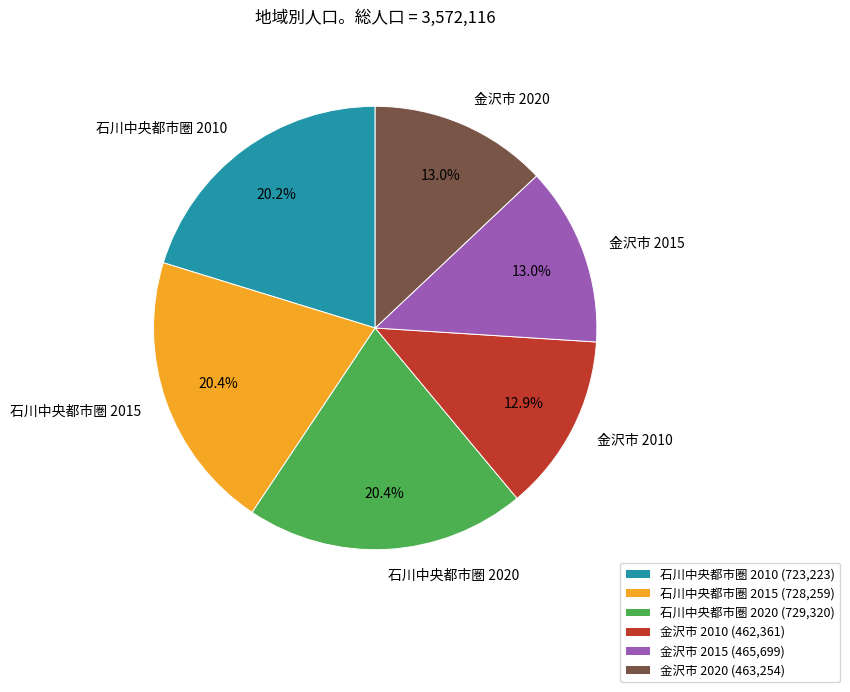

Which has a higher value, 金沢市 2010 or 石川中央都市圏 2015?

石川中央都市圏 2015